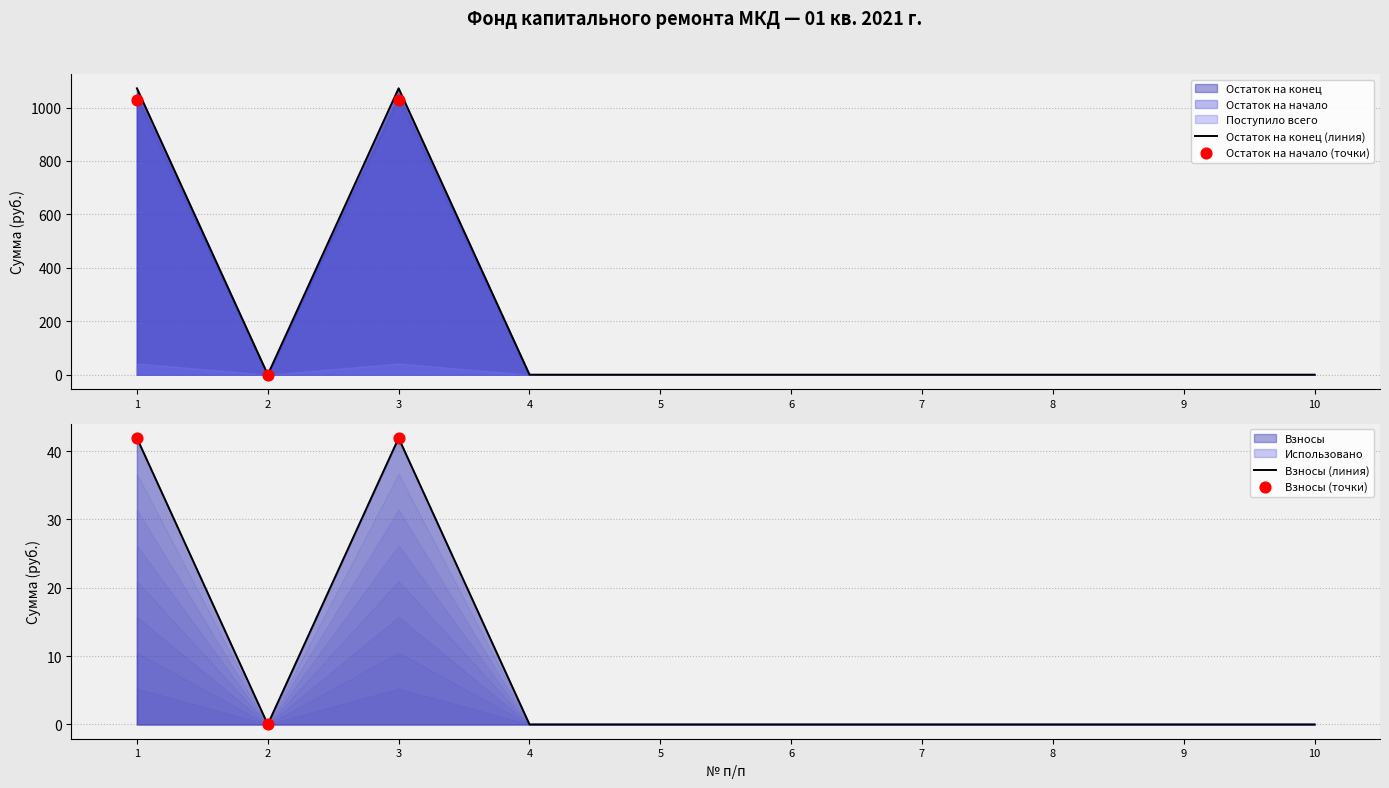

Which series reaches the minimum Y coordinate?

Остаток на начало